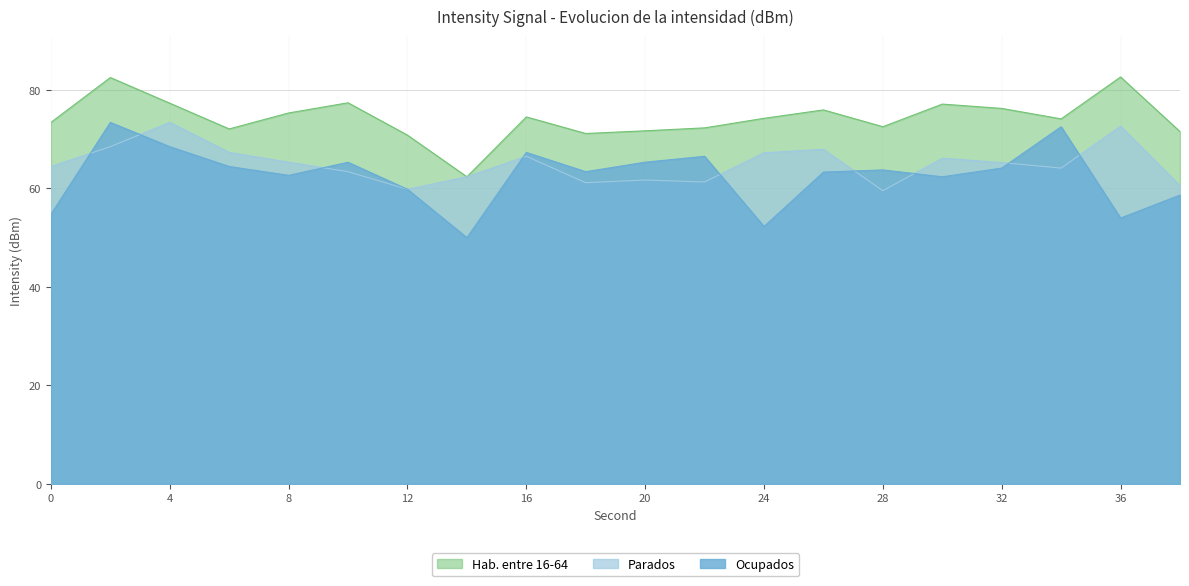

The value of Parados at 14 is 62.4. True or false?

True